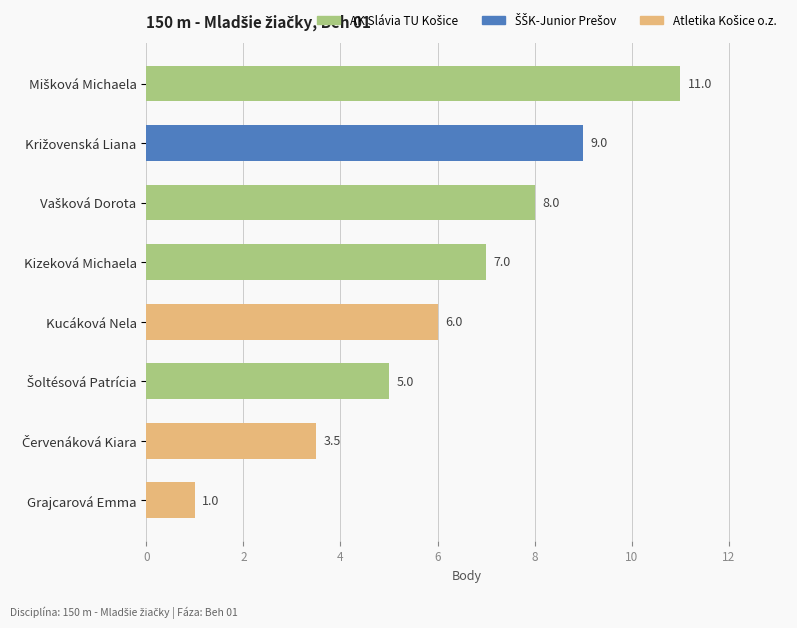

The chart shows a value of 7.0 at Kizeková Michaela. True or false?

True